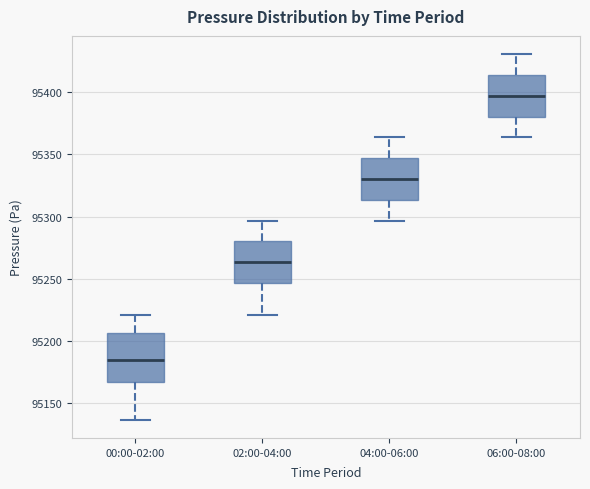

Reading left to right, transcribe this box plot: for each box, give where its median line is, the range the box spans, and where its two whiskers end, as read against the y-axis. The values are not printed on the chart, so give them approximately, as read against the axis.

00:00-02:00: median 95185, box 95165 to 95205, whiskers 95135 to 95220
02:00-04:00: median 95265, box 95245 to 95280, whiskers 95220 to 95295
04:00-06:00: median 95330, box 95315 to 95345, whiskers 95295 to 95365
06:00-08:00: median 95395, box 95380 to 95415, whiskers 95365 to 95430